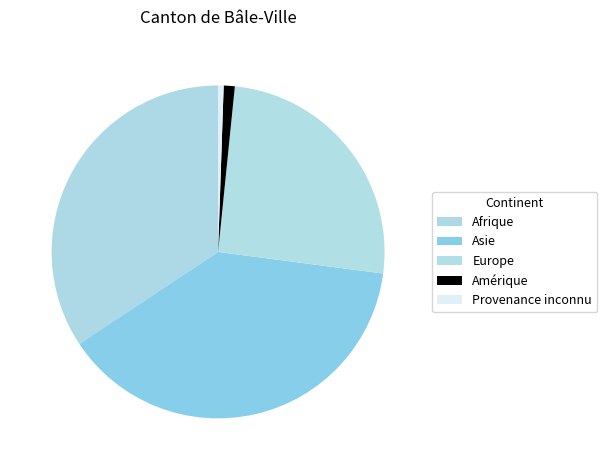

True or false: Provenance inconnu accounts for 7% of the total.

False